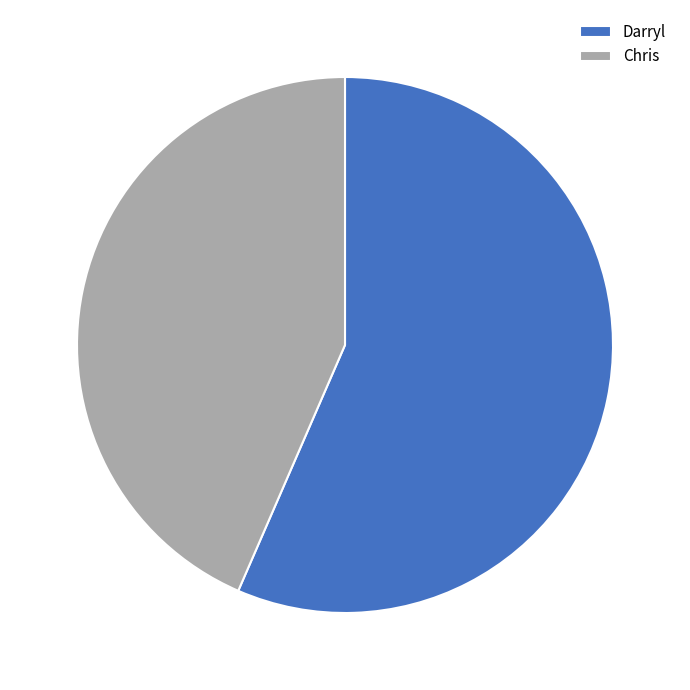

Which slice is the largest?

Darryl